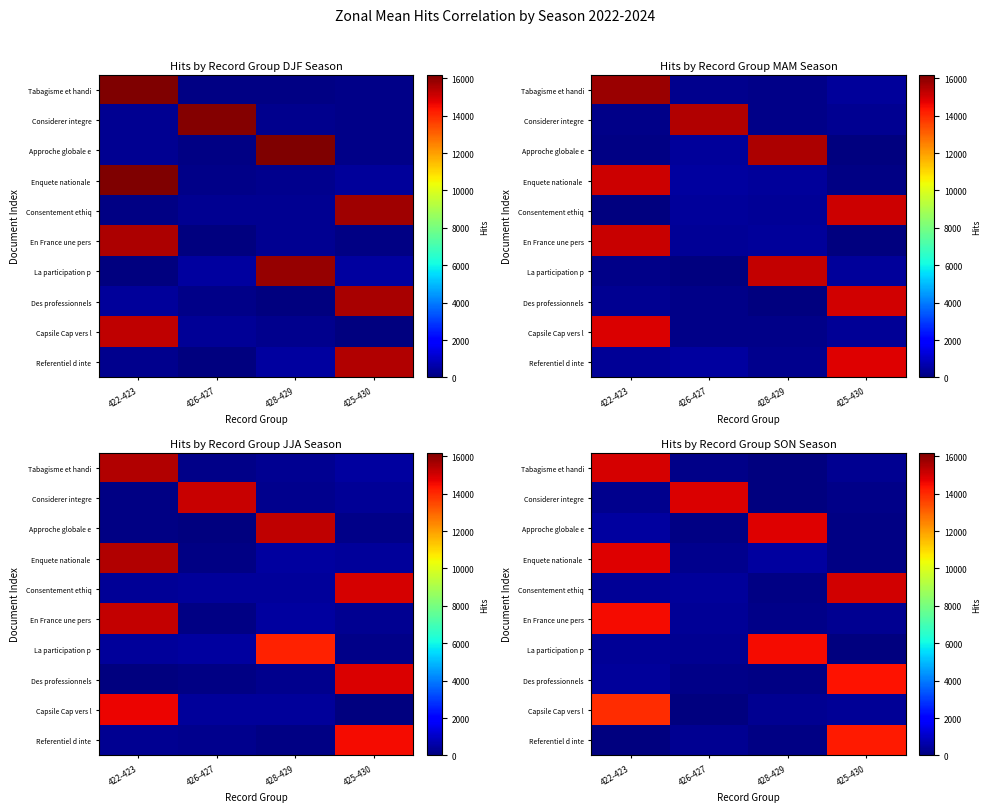

The Considerer integre series shows 7450.7 at 426-427. True or false?

False